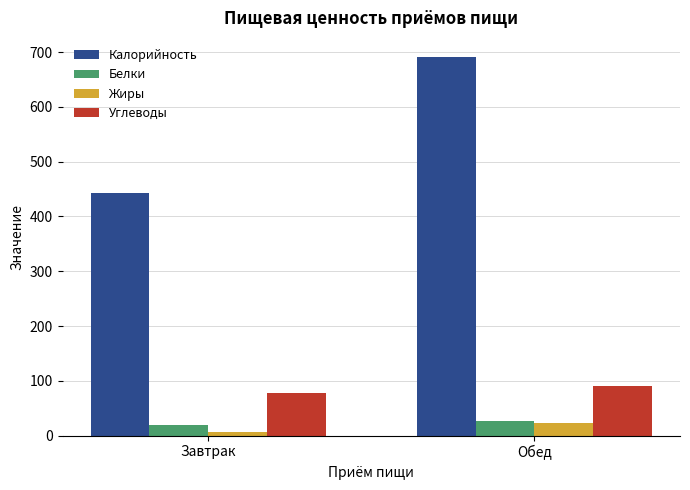

At which label does Жиры first exceed 23?

Обед